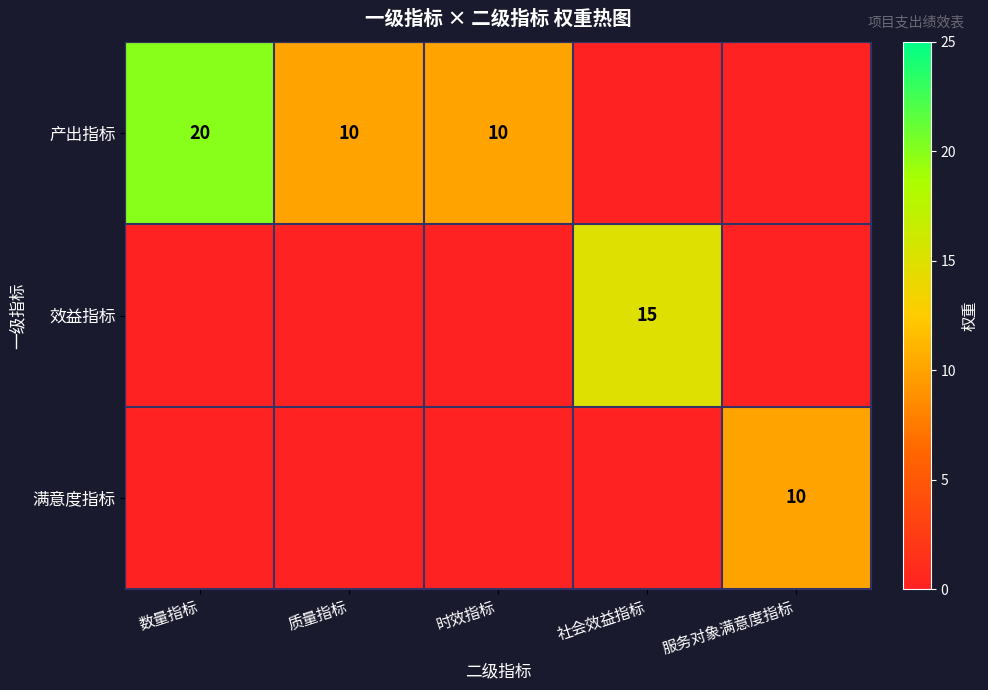

Is it true that 产出指标 equals 20 at 数量指标?

True